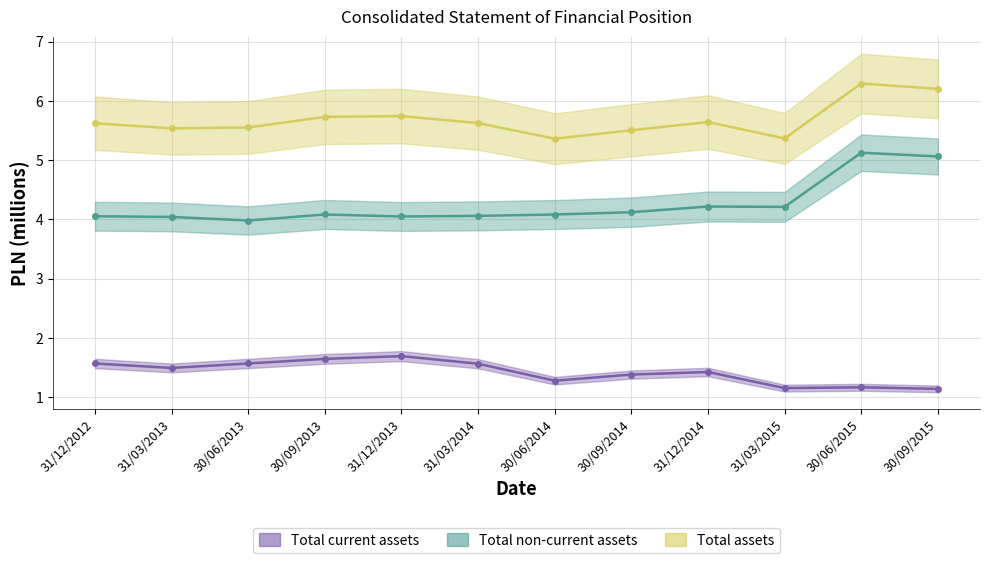

What is the smallest value displayed?

1.1